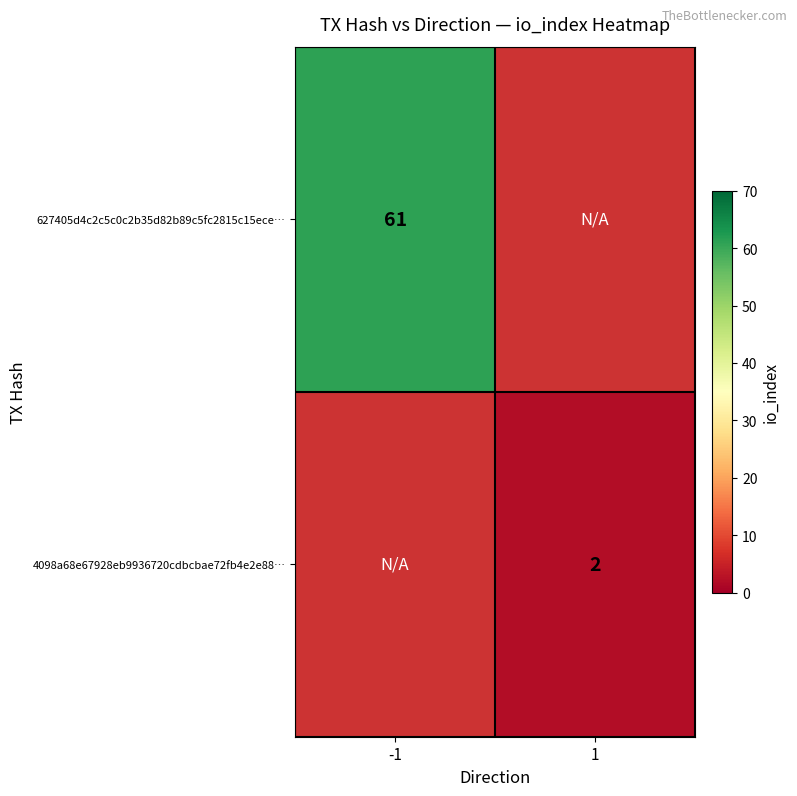

The 4098a68e67928eb9936720cdbcbae72fb4e2e88… series shows 2 at 1. True or false?

True